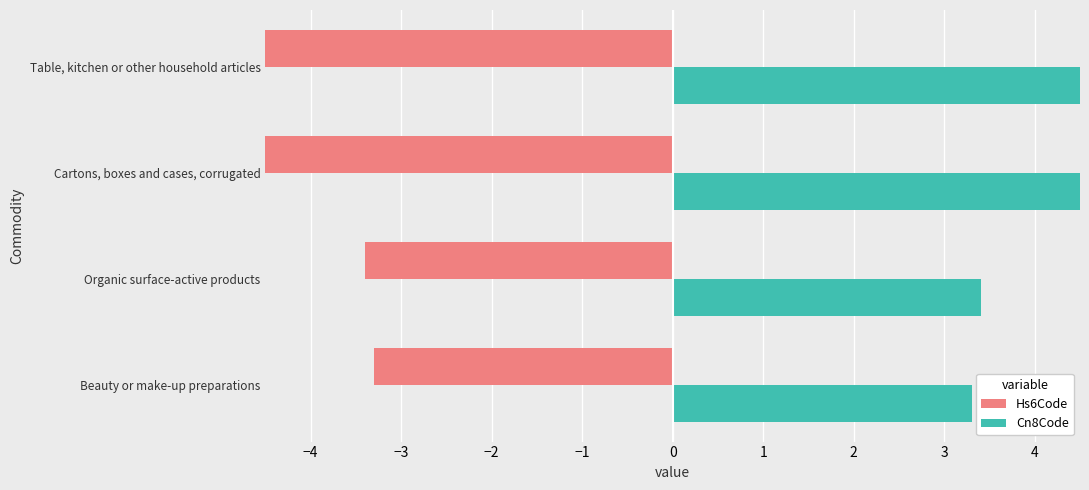

What are all the series names shown in the legend?

Hs6Code, Cn8Code